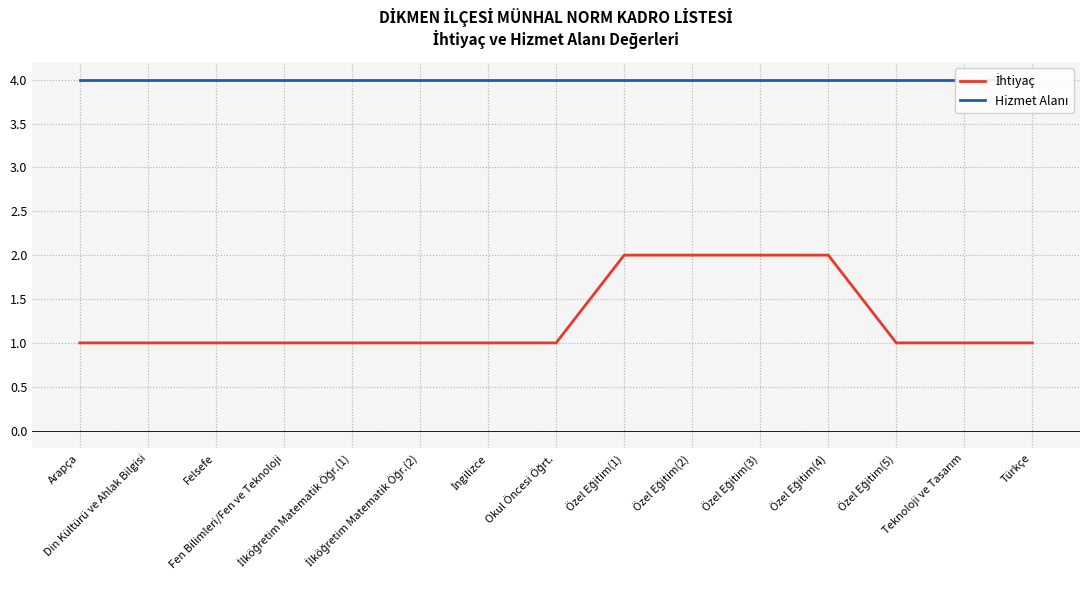

What is the difference between the highest and lowest values at İlköğretim Matematik Öğr.(2)?

3